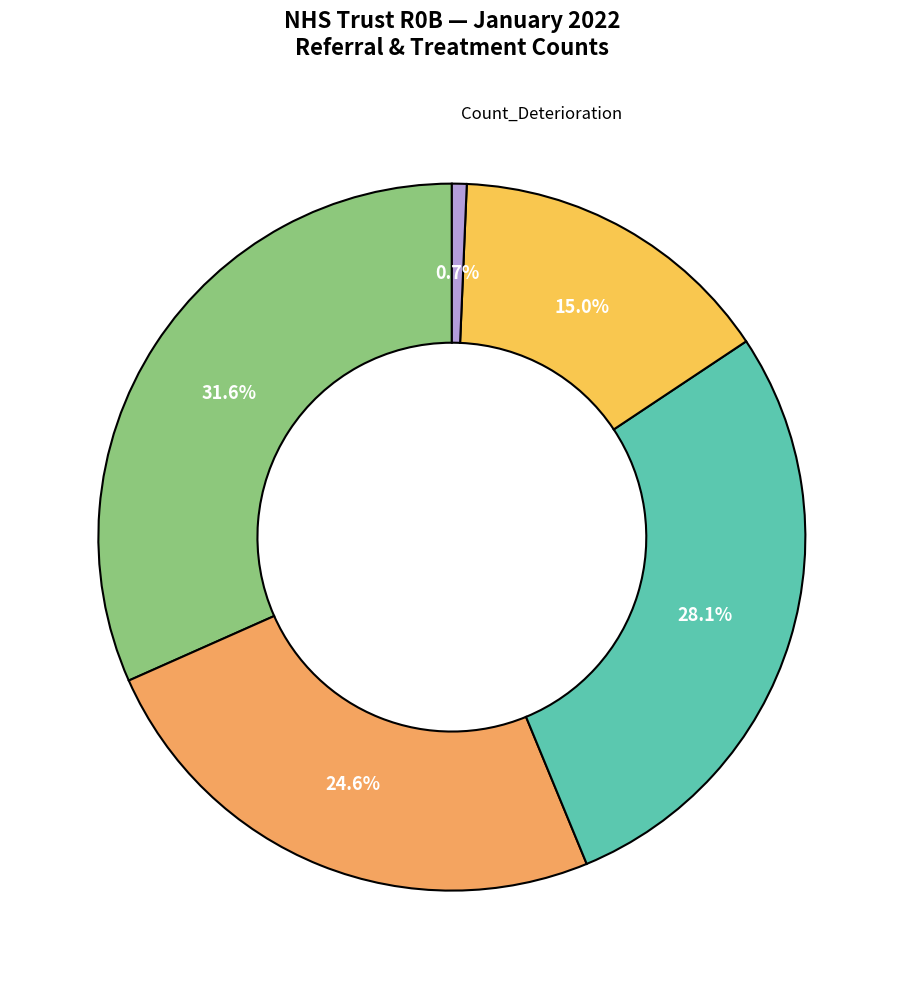

How many segments does this pie chart have?

5